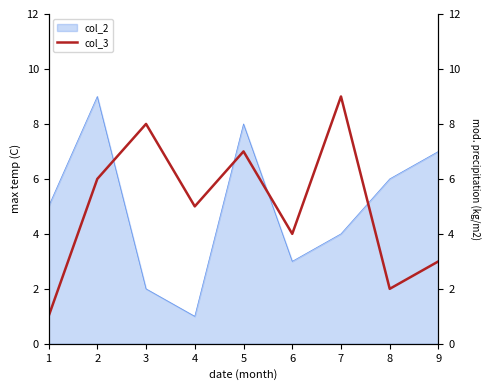

Count the values in the range 3 to 7.

5